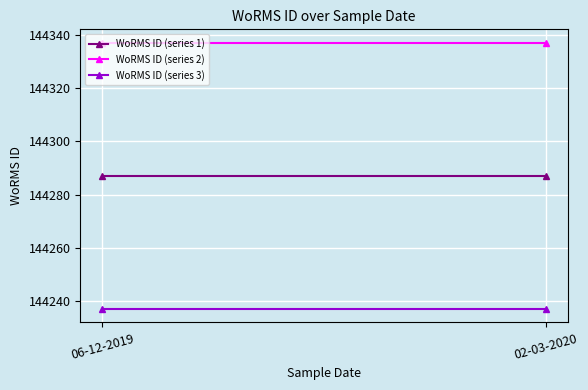

What is the sum of the WoRMS ID (series 3) values at 06-12-2019 and 02-03-2020?

288474